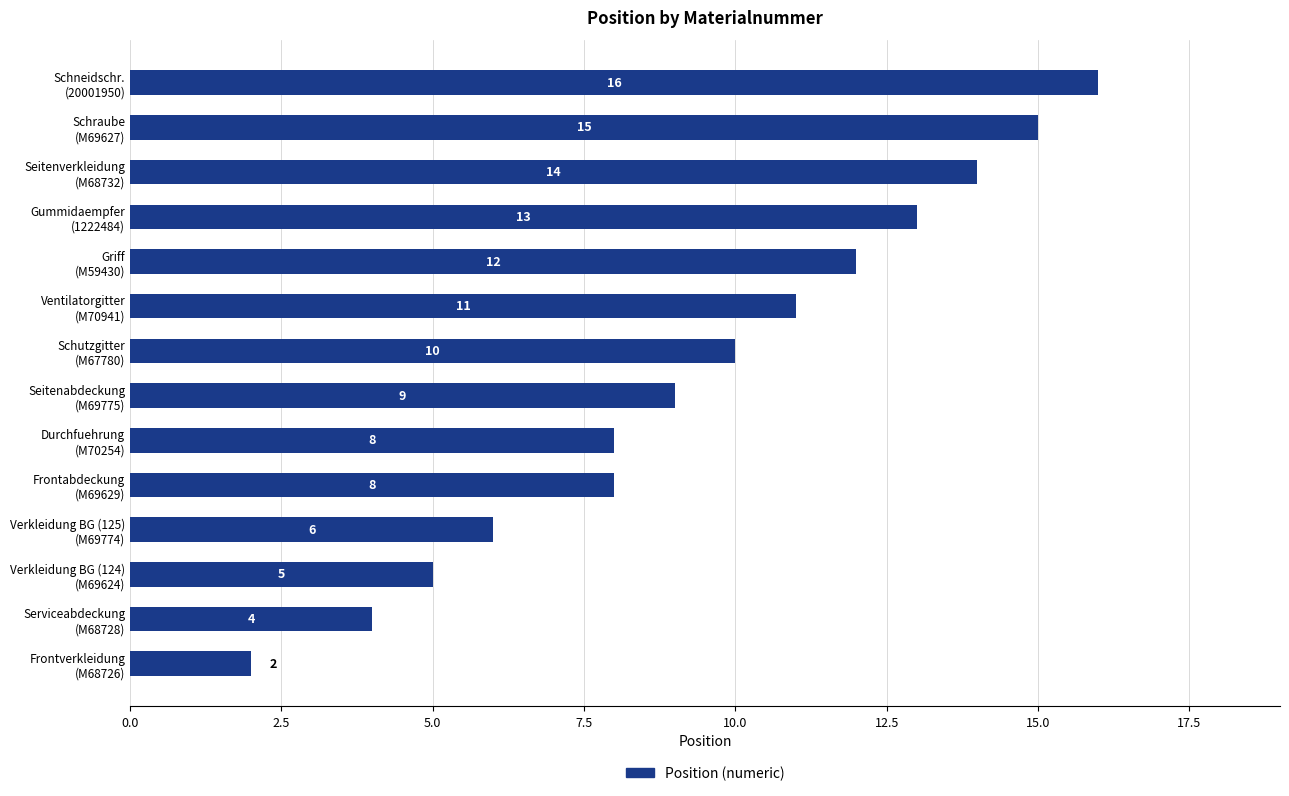

What is the sum of all values?

133